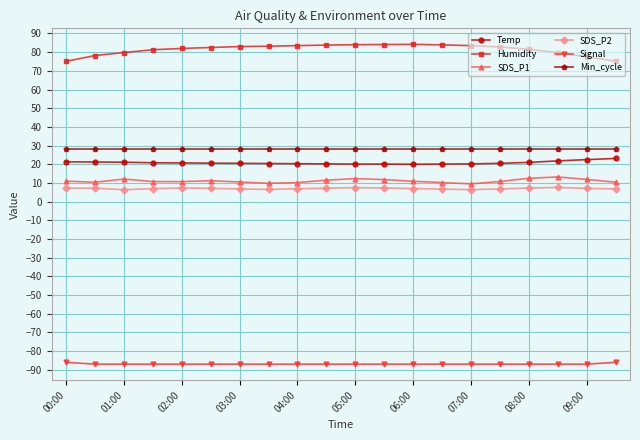

How many lines are shown in the chart?

6